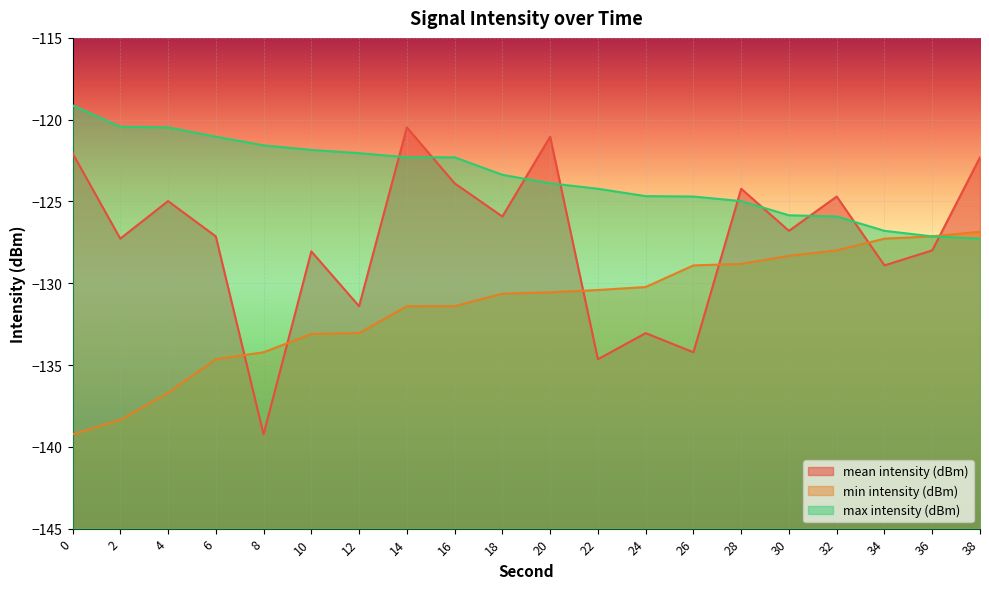

What is the total value across all series at 22?

-389.3